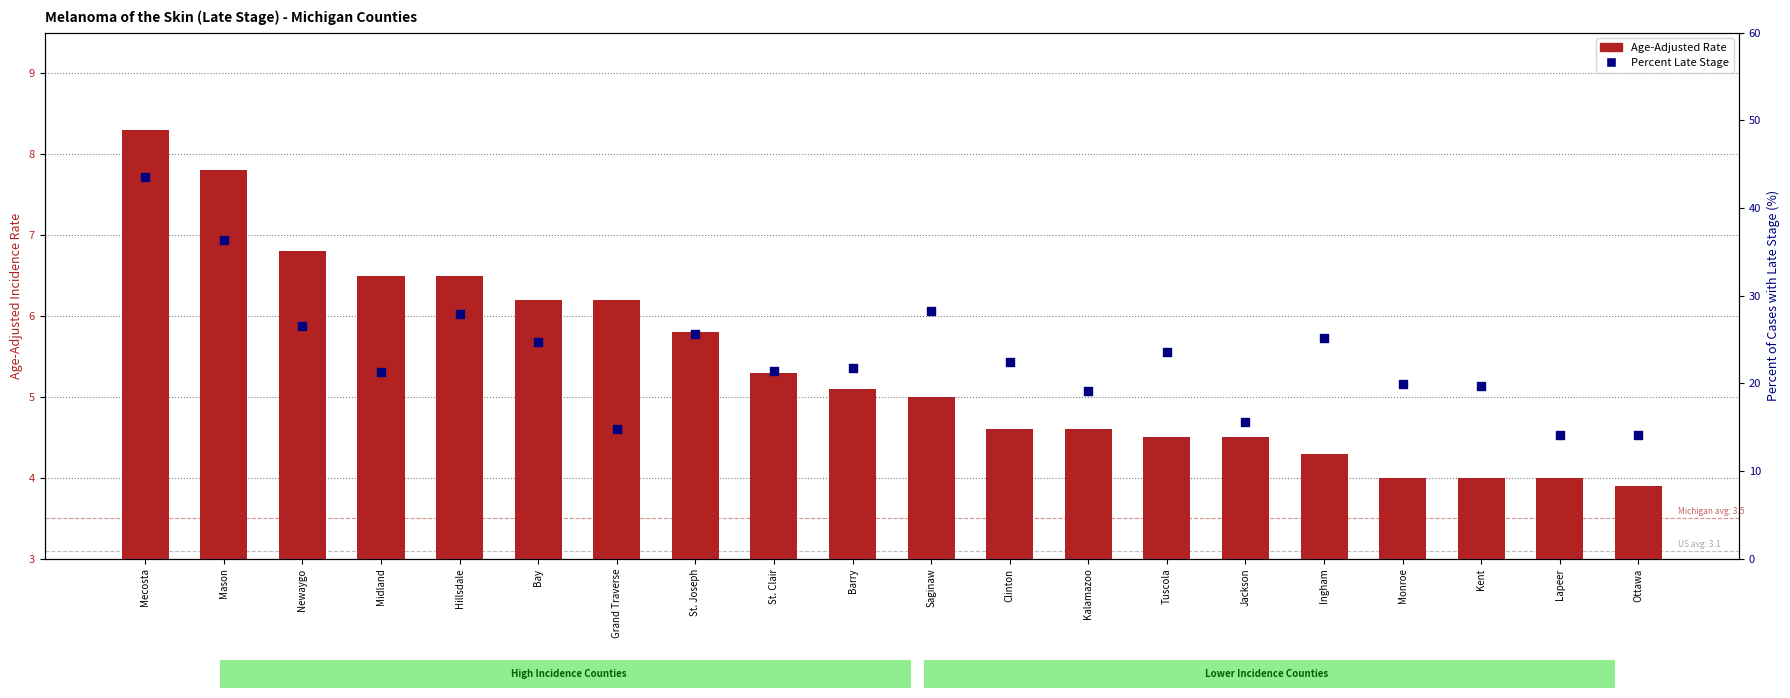

Which series has the largest total across all categories?

Percent Late Stage